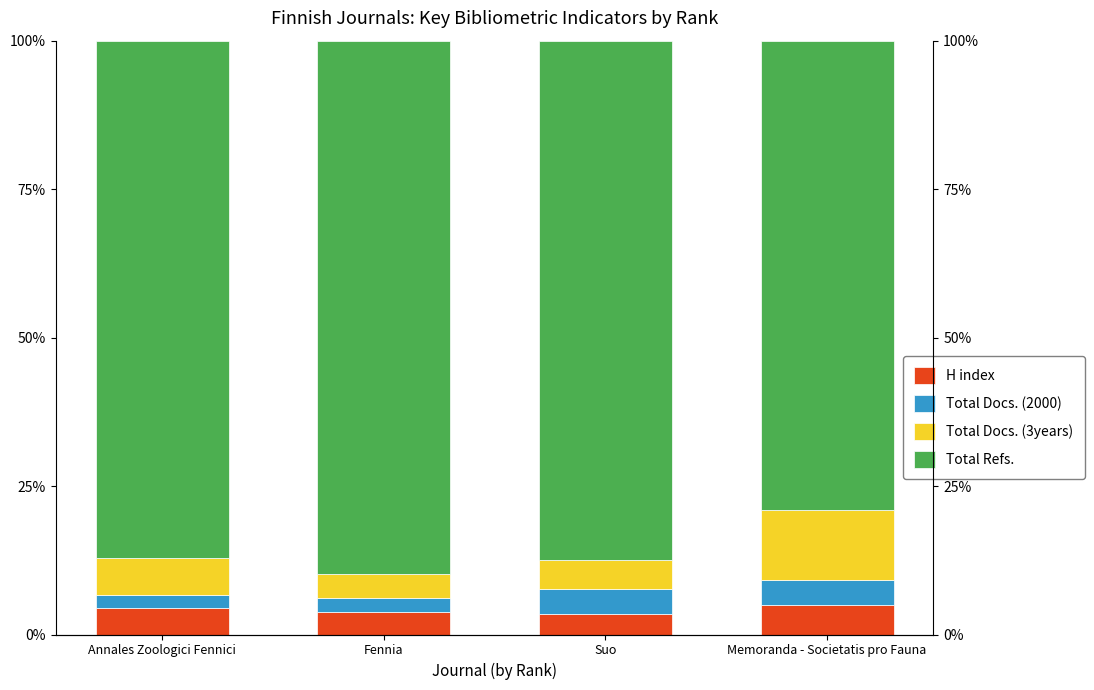

How many groups of bars are there?

4